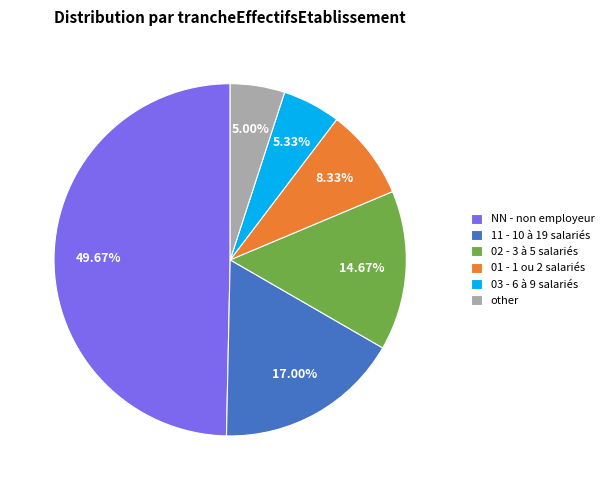

What is the total percentage of NN and 02?

64.3%